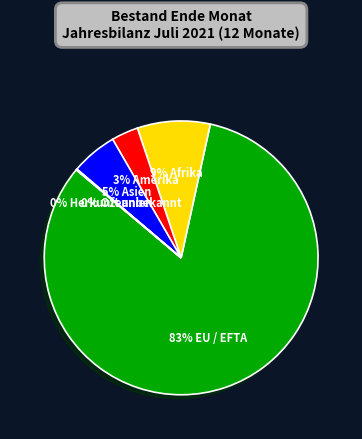

Is there any slice that represents more than half of the pie?

Yes